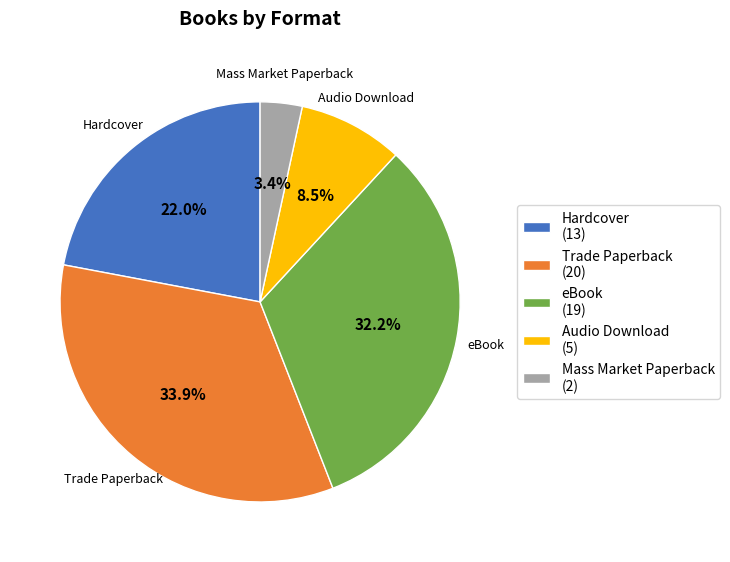

What percentage is the Mass Market Paperback slice, to the nearest percent?

3%